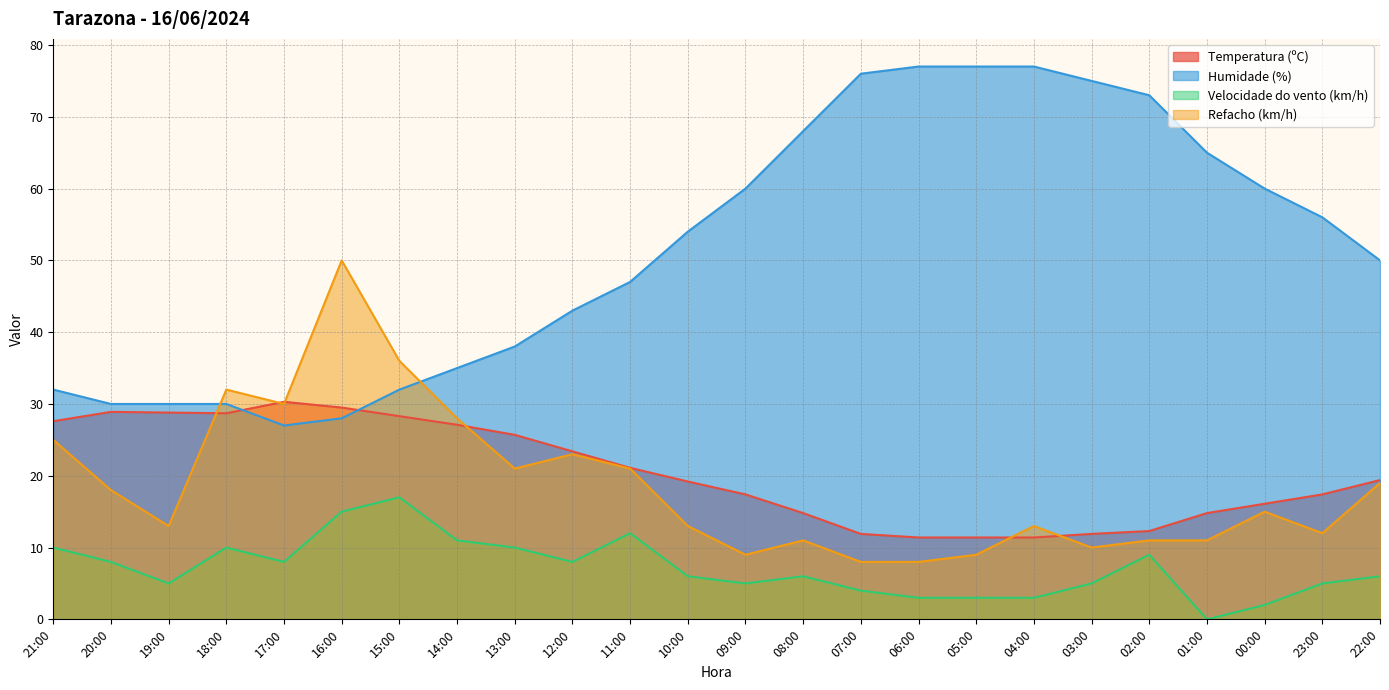

Reading left to right, what are all the values shown in this chart?

Temperatura (ºC): 21:00=27.6	20:00=28.9	19:00=28.8	18:00=28.7	17:00=30.3	16:00=29.5	15:00=28.3	14:00=27.1	13:00=25.7	12:00=23.4	11:00=21.1	10:00=19.2	09:00=17.4	08:00=14.8	07:00=11.9	06:00=11.4	05:00=11.4	04:00=11.4	03:00=11.9	02:00=12.3	01:00=14.8	00:00=16.1	23:00=17.4	22:00=19.4
Humidade (%): 21:00=32.0	20:00=30.0	19:00=30.0	18:00=30.0	17:00=27.0	16:00=28.0	15:00=32.0	14:00=35.0	13:00=38.0	12:00=43.0	11:00=47.0	10:00=54.0	09:00=60.0	08:00=68.0	07:00=76.0	06:00=77.0	05:00=77.0	04:00=77.0	03:00=75.0	02:00=73.0	01:00=65.0	00:00=60.0	23:00=56.0	22:00=50.0
Velocidade do vento (km/h): 21:00=10.0	20:00=8.0	19:00=5.0	18:00=10.0	17:00=8.0	16:00=15.0	15:00=17.0	14:00=11.0	13:00=10.0	12:00=8.0	11:00=12.0	10:00=6.0	09:00=5.0	08:00=6.0	07:00=4.0	06:00=3.0	05:00=3.0	04:00=3.0	03:00=5.0	02:00=9.0	01:00=0.0	00:00=2.0	23:00=5.0	22:00=6.0
Refacho (km/h): 21:00=25.0	20:00=18.0	19:00=13.0	18:00=32.0	17:00=30.0	16:00=50.0	15:00=36.0	14:00=28.0	13:00=21.0	12:00=23.0	11:00=21.0	10:00=13.0	09:00=9.0	08:00=11.0	07:00=8.0	06:00=8.0	05:00=9.0	04:00=13.0	03:00=10.0	02:00=11.0	01:00=11.0	00:00=15.0	23:00=12.0	22:00=19.0